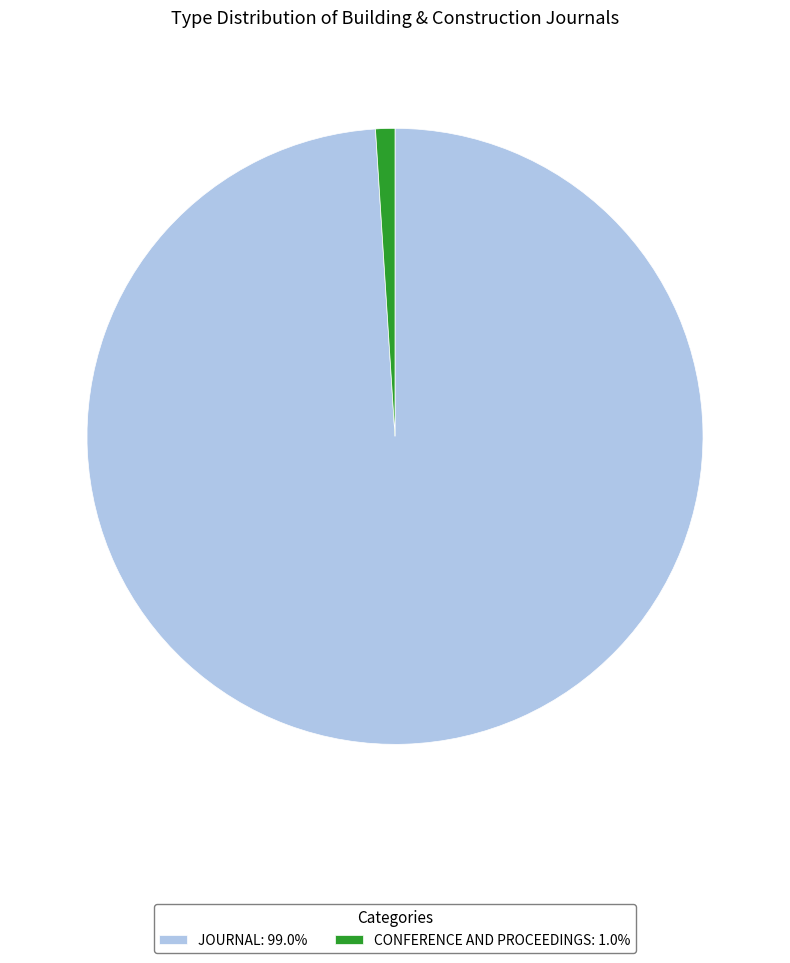

How many segments does this pie chart have?

2